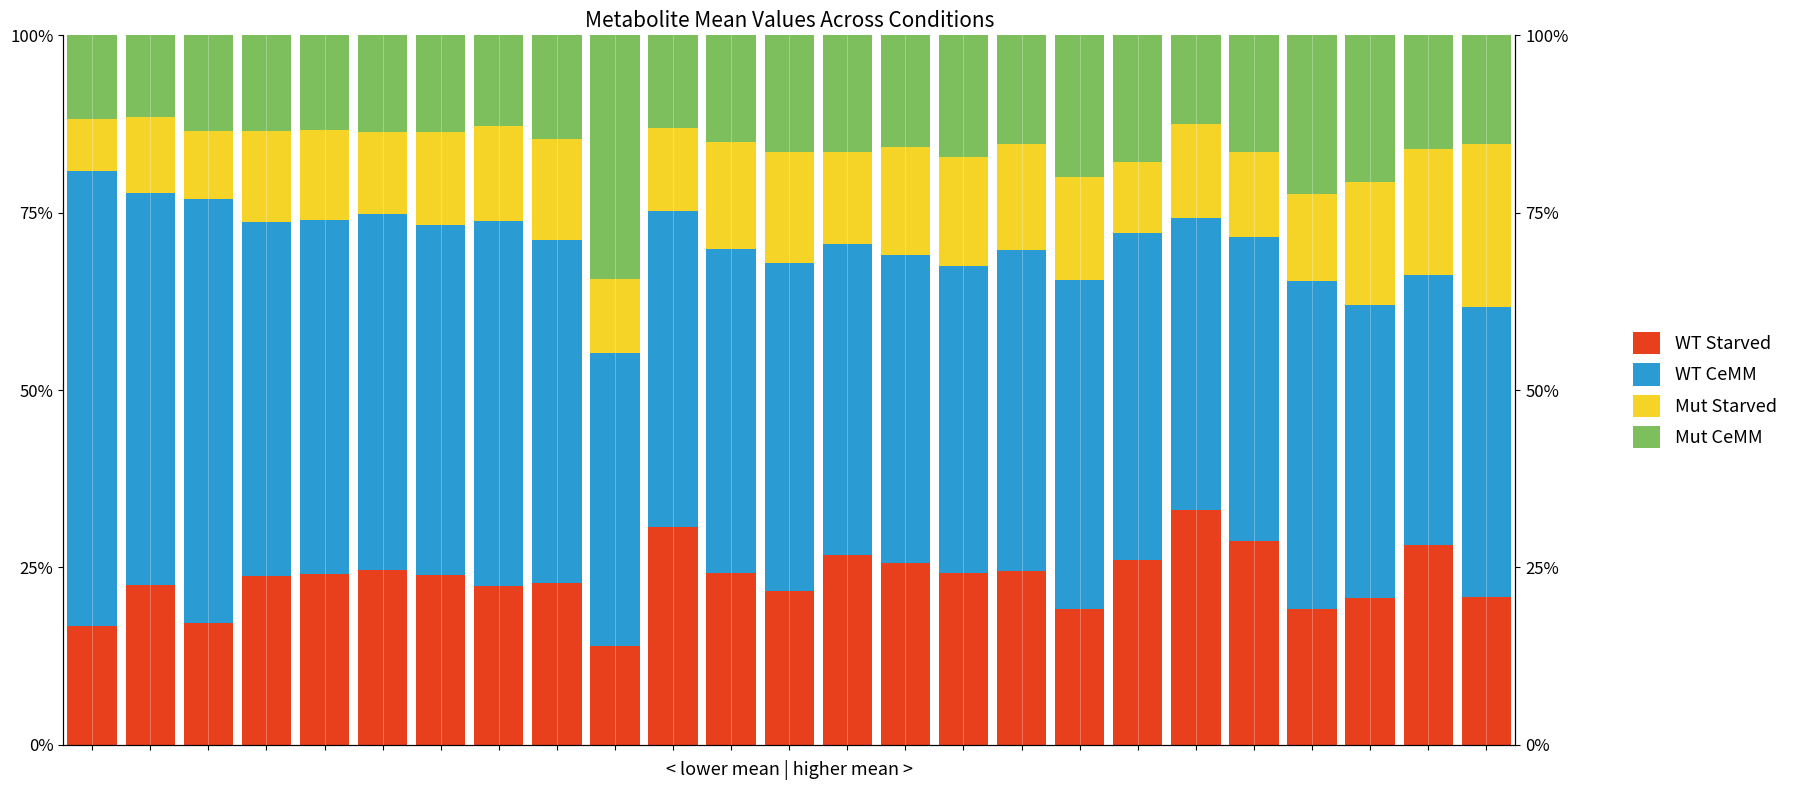

How many bars are there in each group?

4